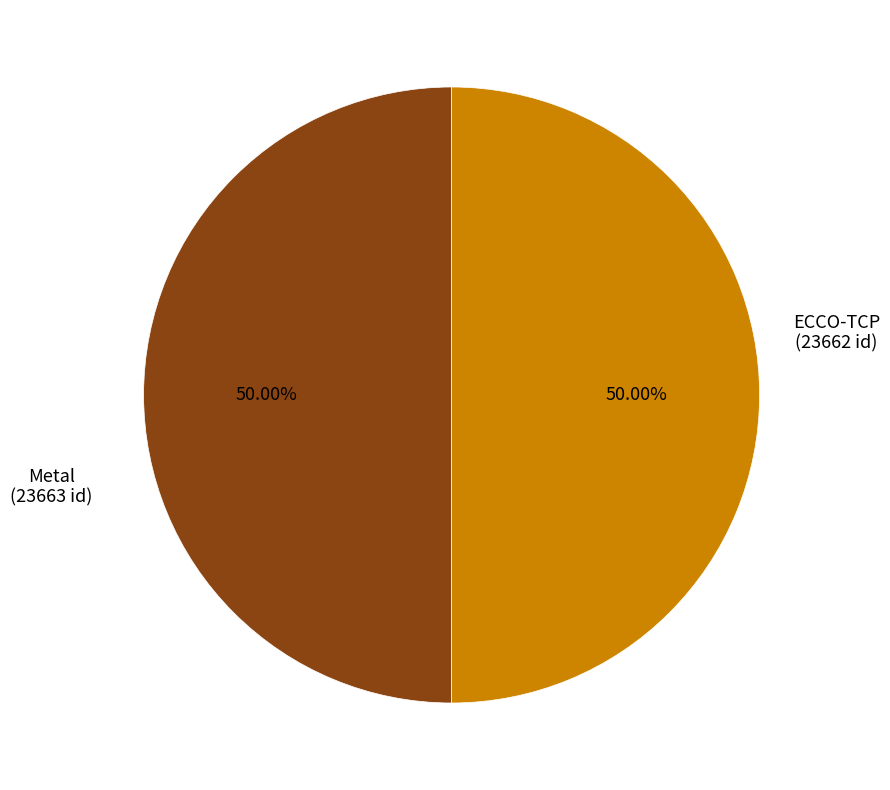

How many segments does this pie chart have?

2